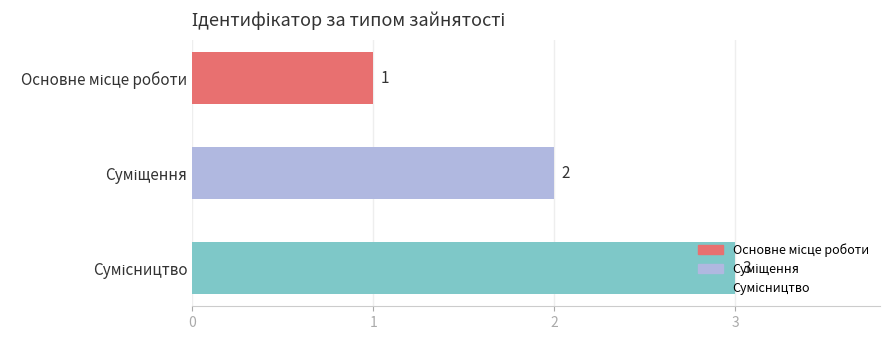

What is the sum of all values?

6